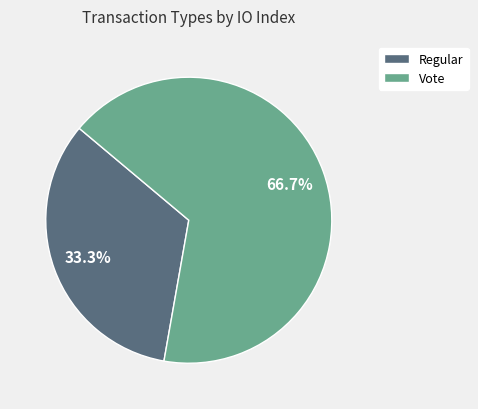

What is the largest slice in the pie chart?

Vote